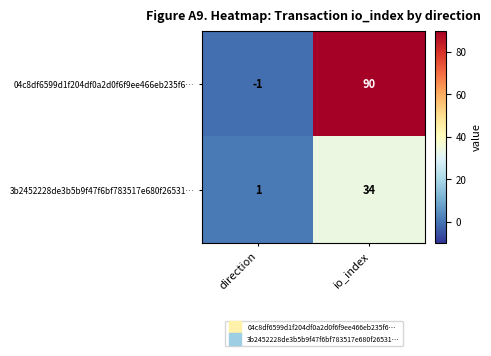

The 04c8df6599d1f204df0a2d0f6f9ee466eb235f6… series shows 90 at io_index. True or false?

True